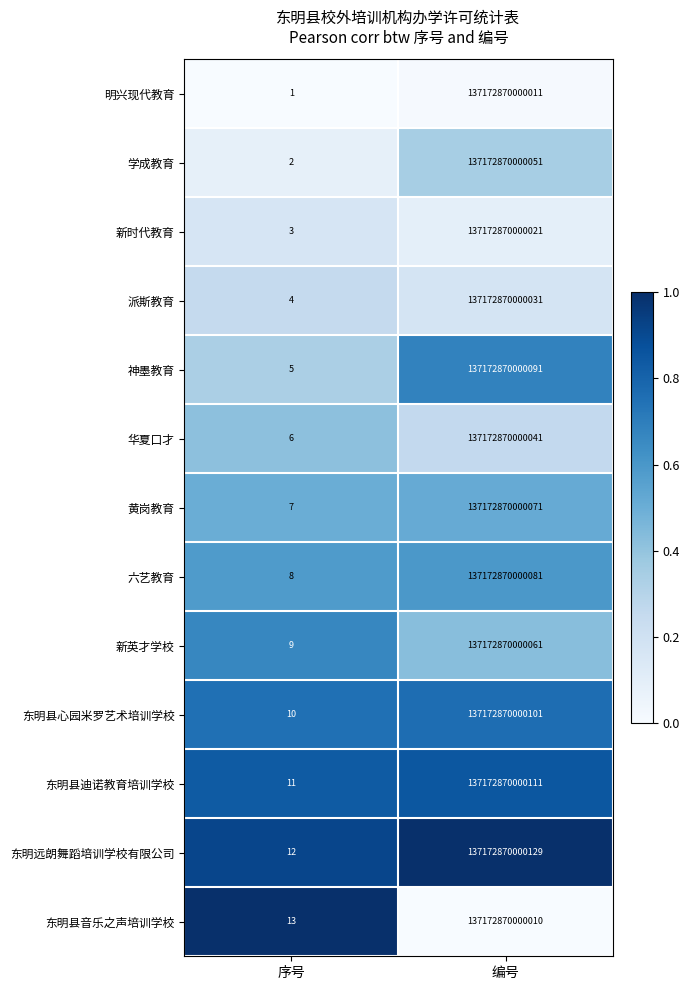

Which series changed the most between 序号 and 编号?

东明远朗舞蹈培训学校有限公司